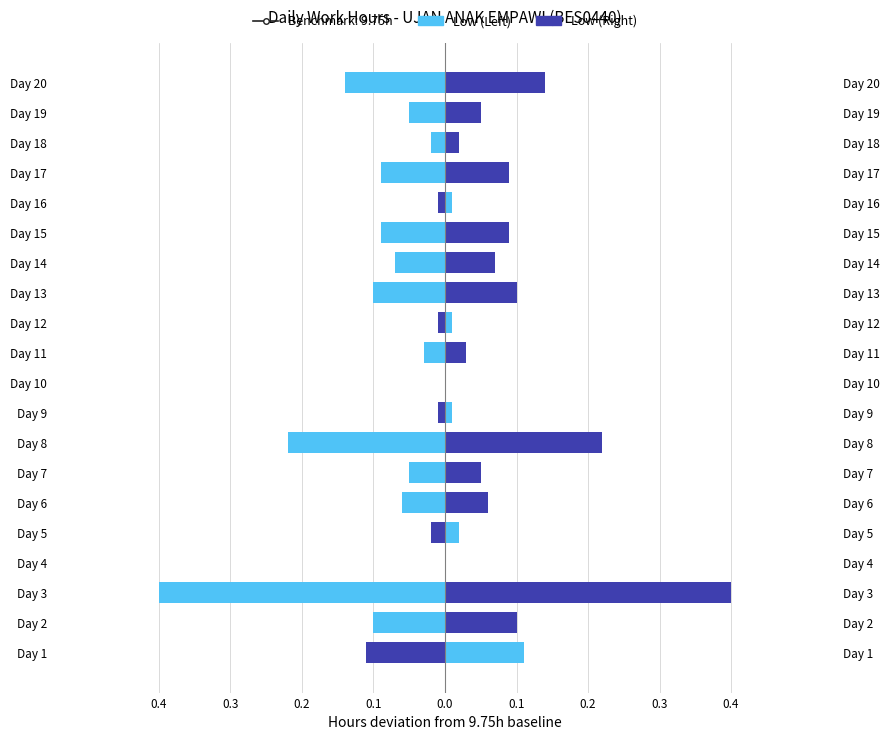

How many bars are there in total?

40